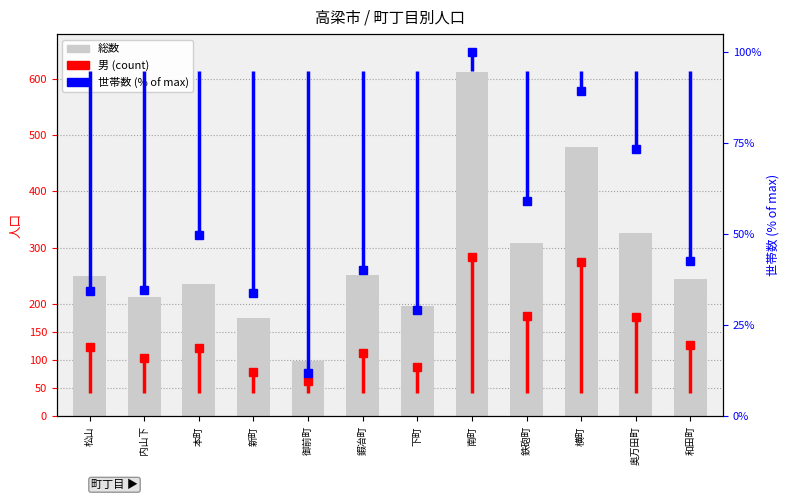

At which label does the data first exceed 249?

鍜冶町